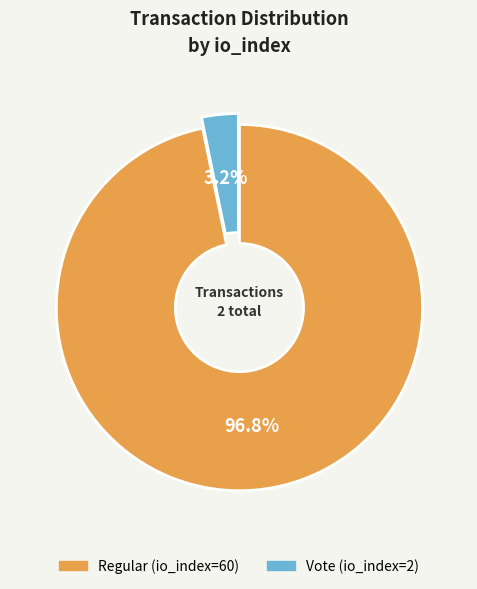

True or false: Regular (io_index=60) accounts for 97% of the total.

True